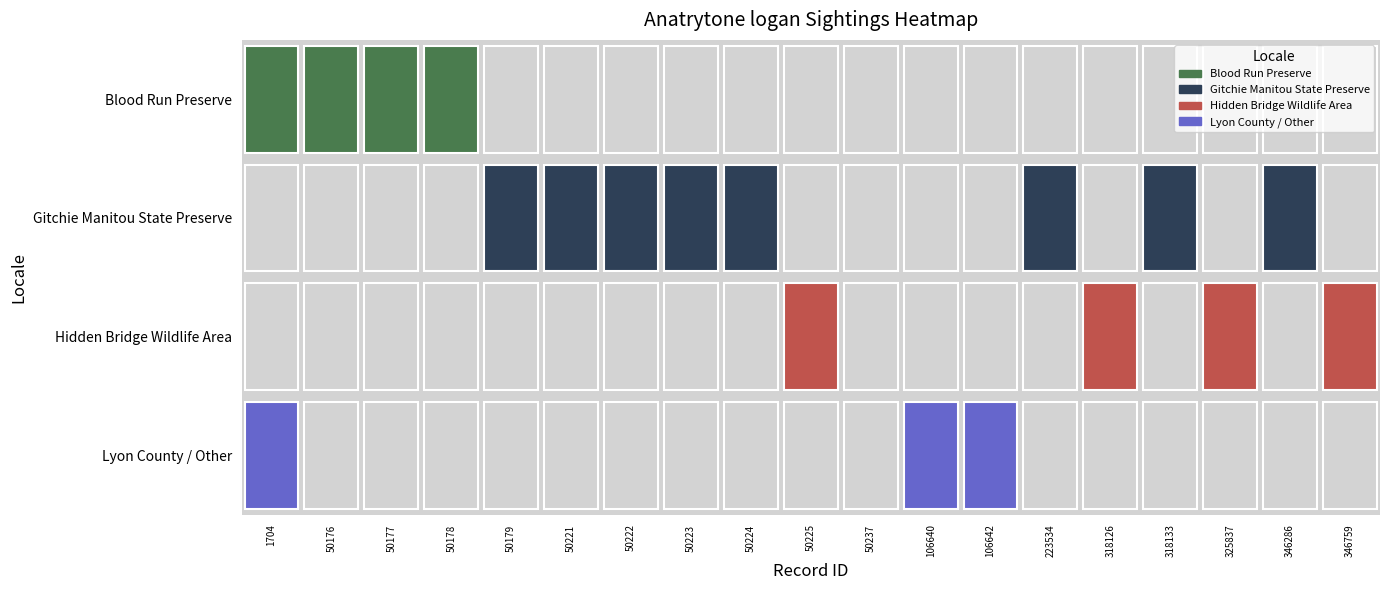

Which label corresponds to the smallest value in the chart?

50179